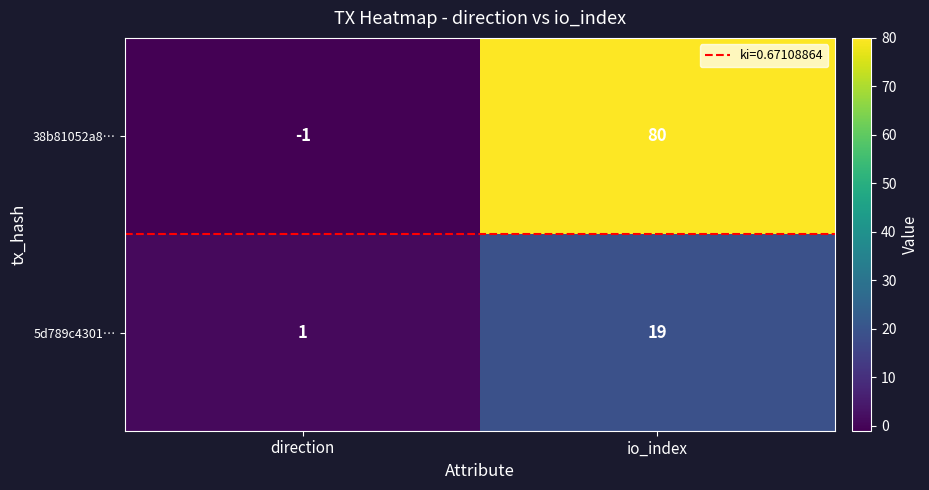

Count the number of data series in this chart.

2